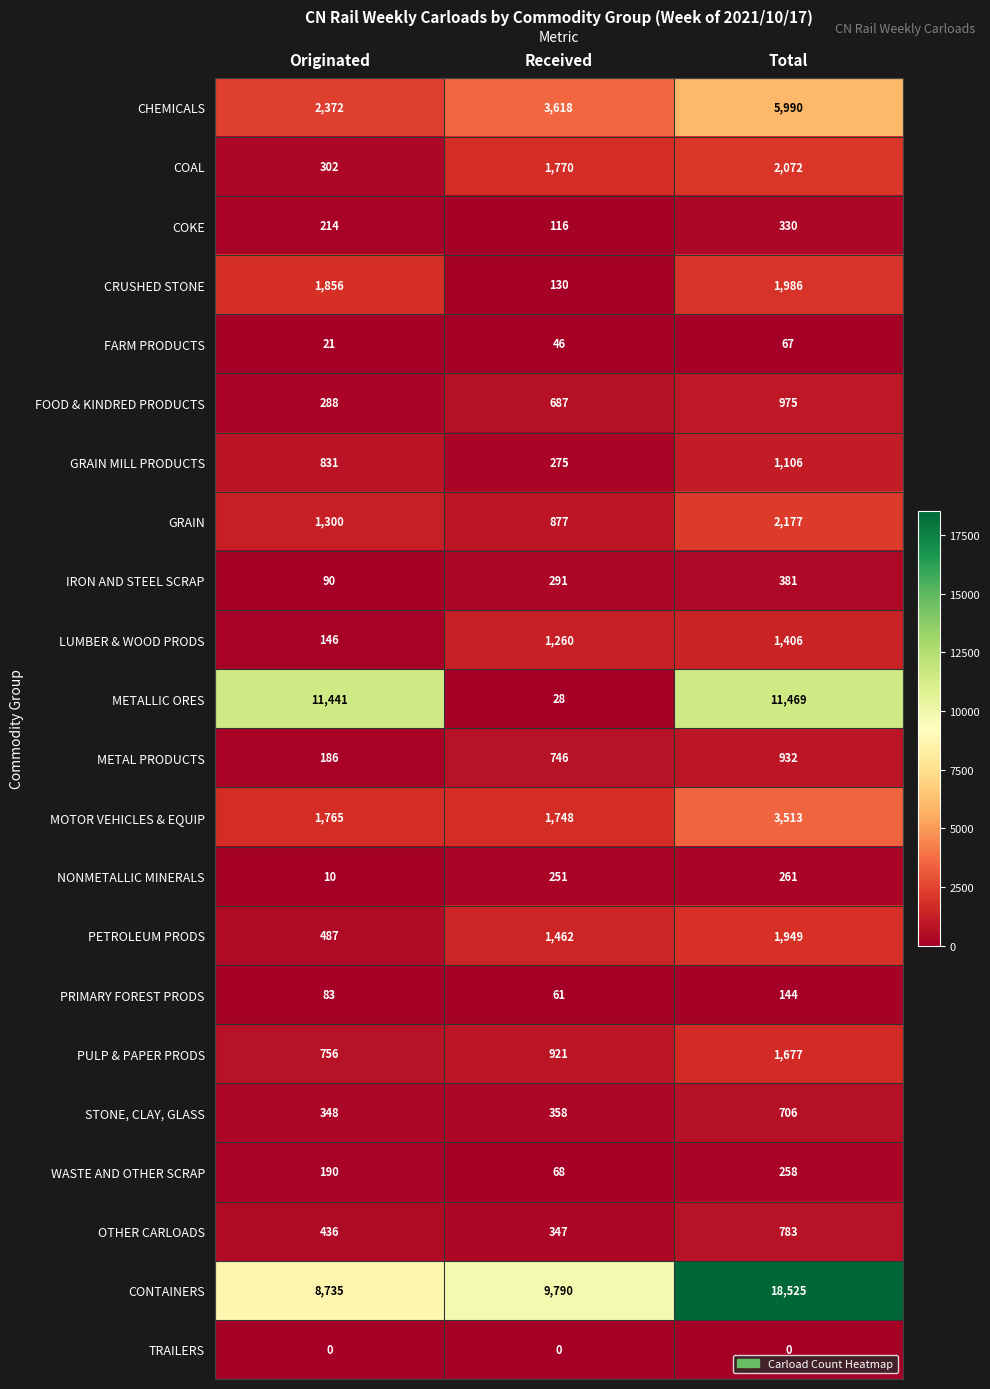

Read the PETROLEUM PRODS value at Received.

1462